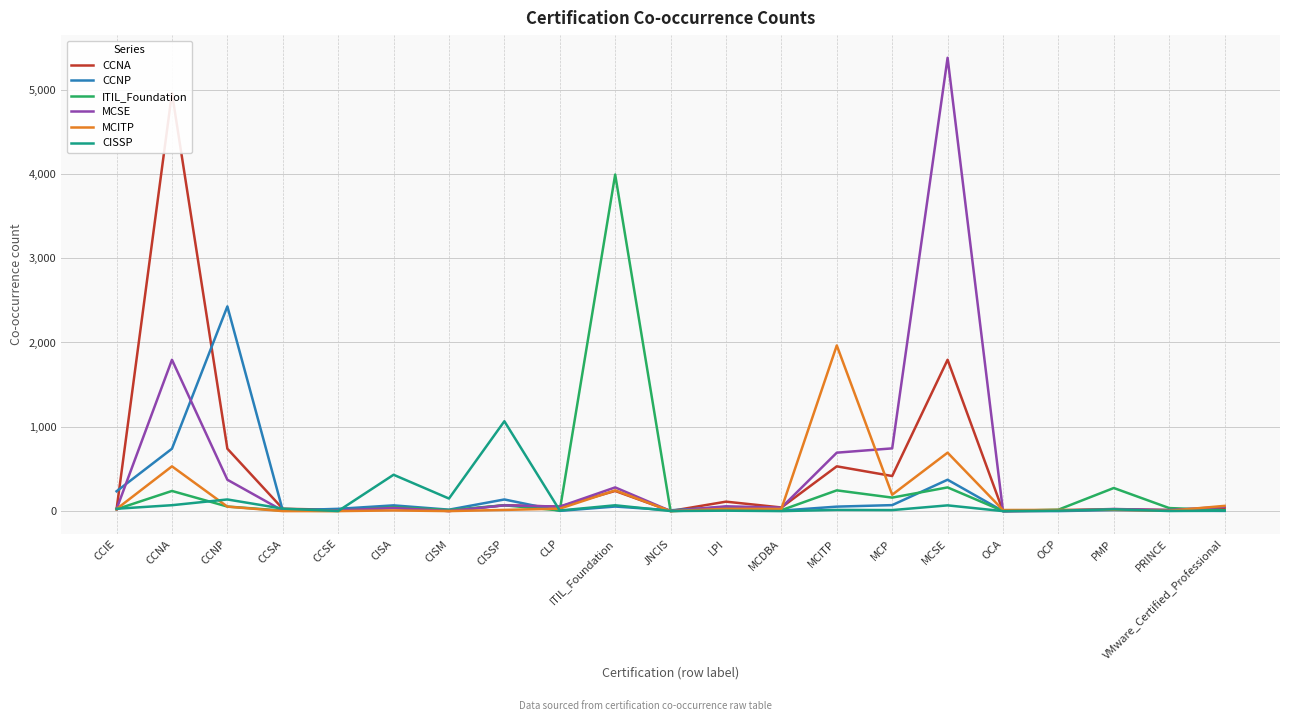

What is the label of the 7th point from the left?

CISM